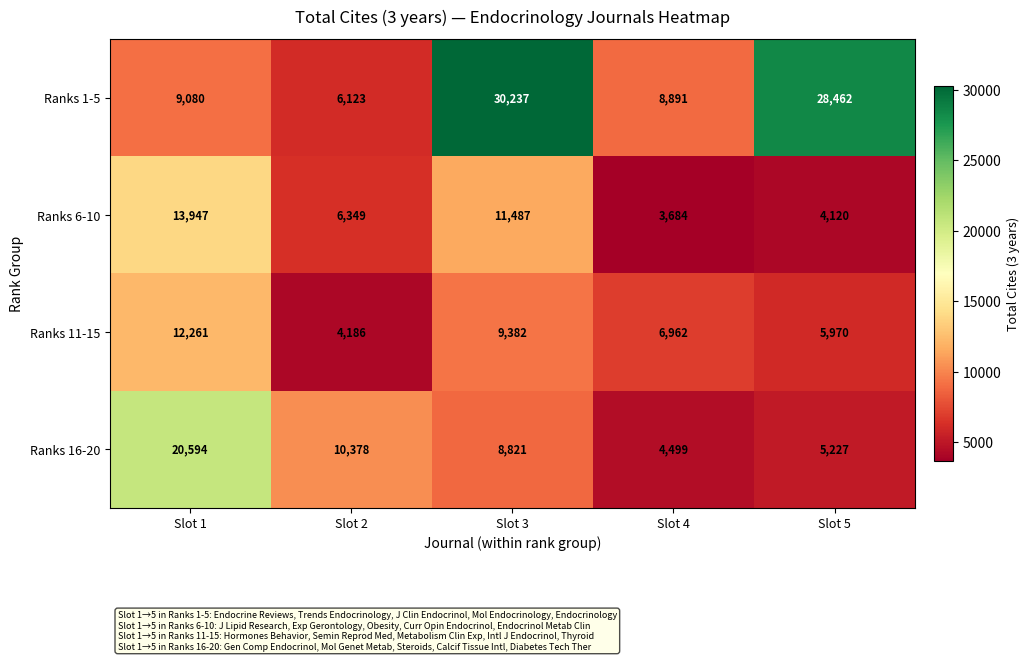

Which series has the largest total across all categories?

Ranks 1-5